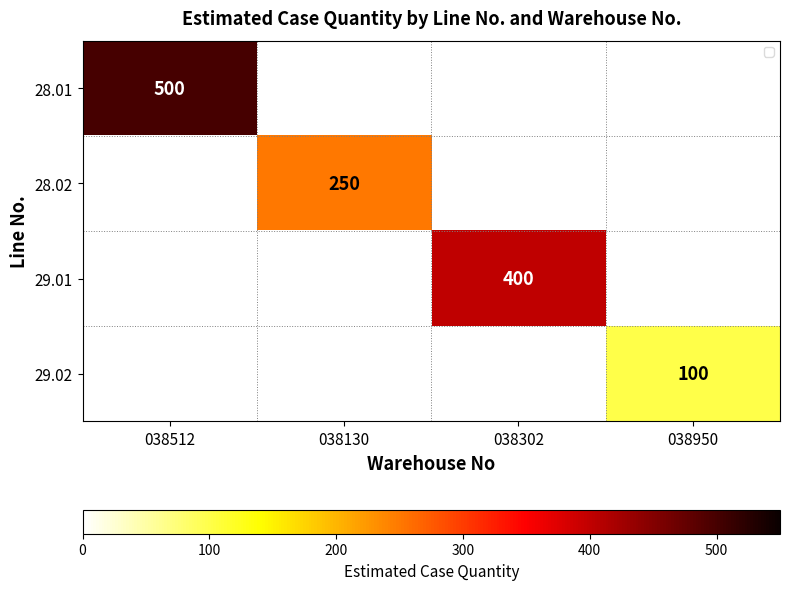

How many distinct data groups are displayed?

4